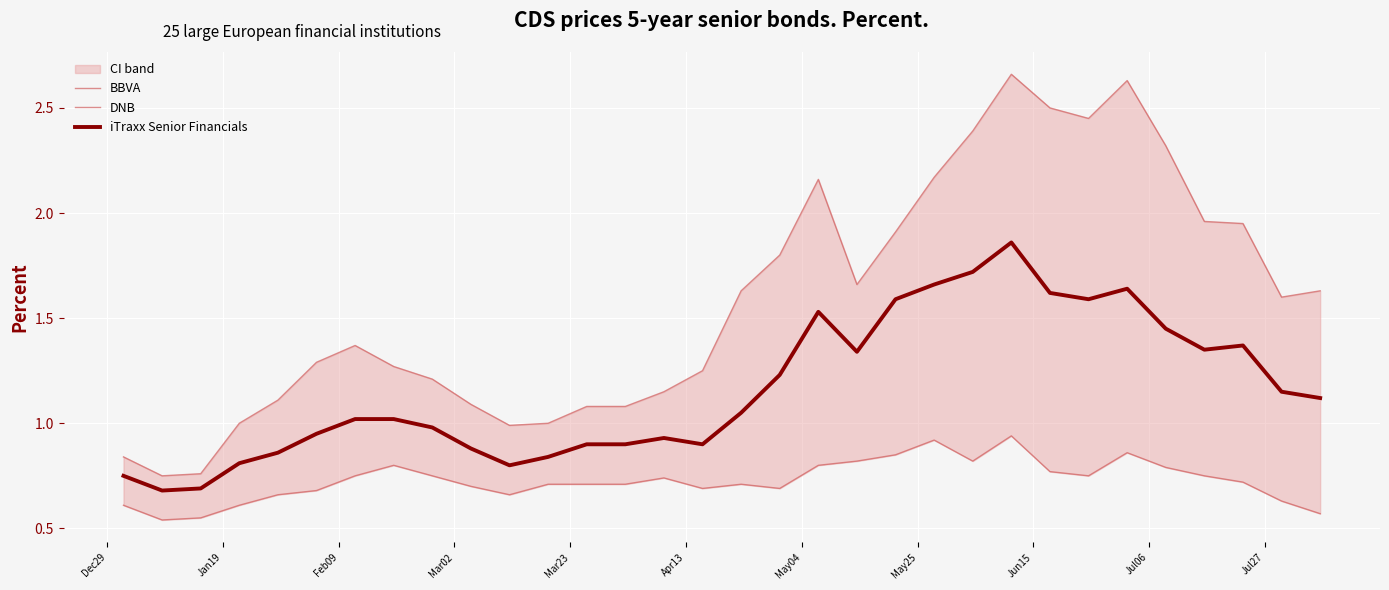

List the series in order of their overall mean, lowest first.

DNB, iTraxx Senior Financials, BBVA